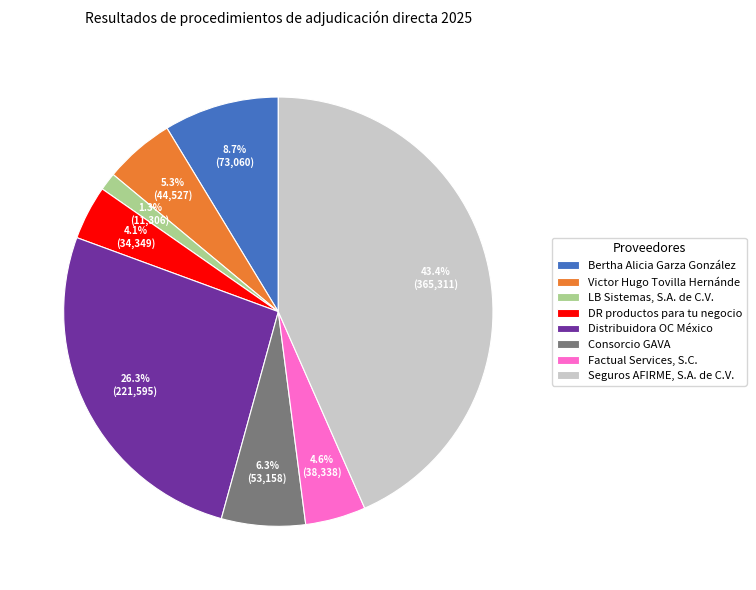

True or false: Bertha Alicia Garza González accounts for 16% of the total.

False